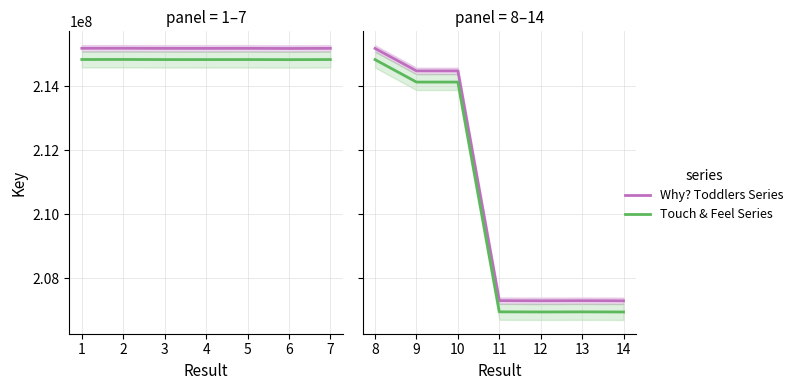

What is the difference between the maximum and second lowest values in the Why? Toddlers Series series?

7894135